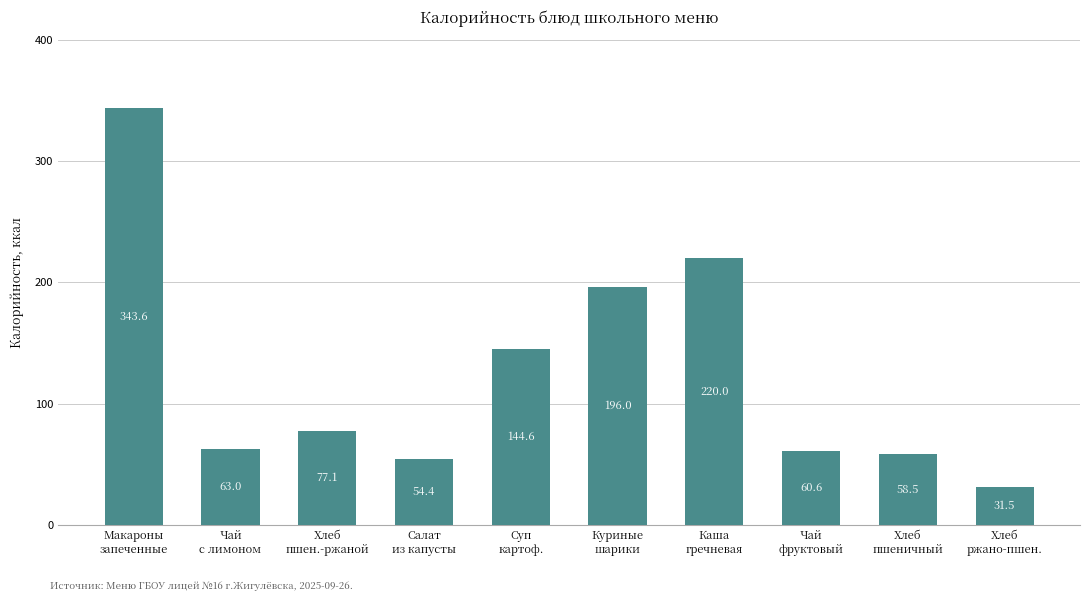

Read the value at Каша
гречневая.

220.0